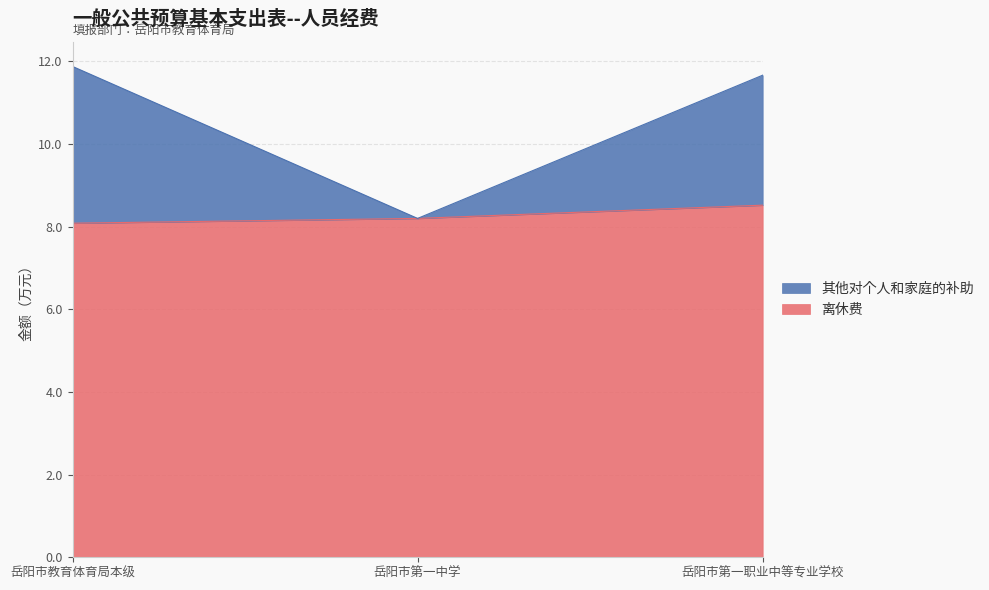

How many 离休费 values are between 8 and 9?

3